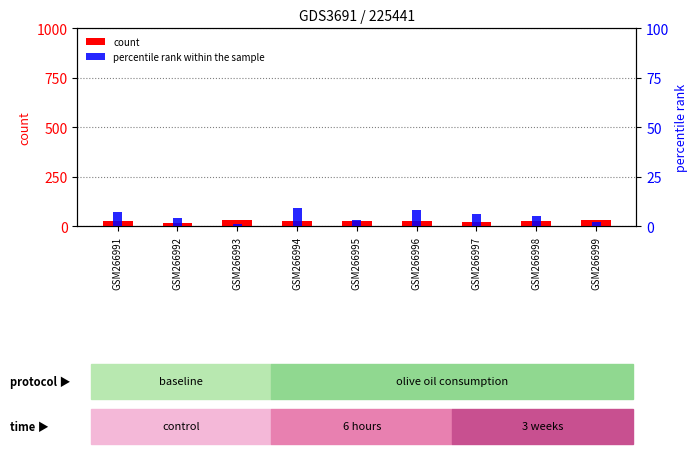

What is the difference between the second highest and second lowest values in the percentile rank within the sample series?

6